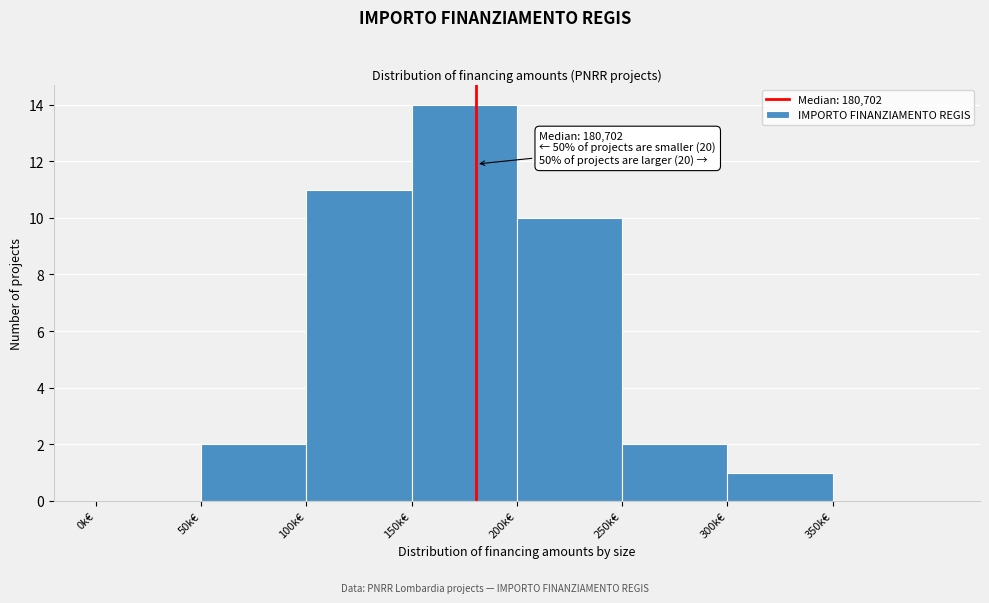

Reading left to right, what are all the values shown in this chart?

0k€=0	50k€=2	100k€=11	150k€=14	200k€=10	250k€=2	300k€=1	350k€=0